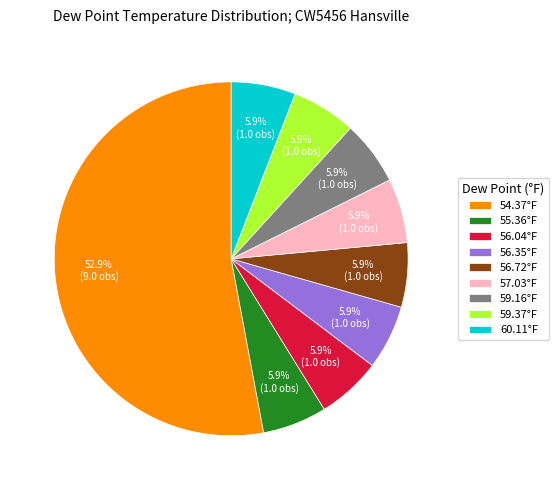

Which category has the biggest portion of the pie?

54.37°F